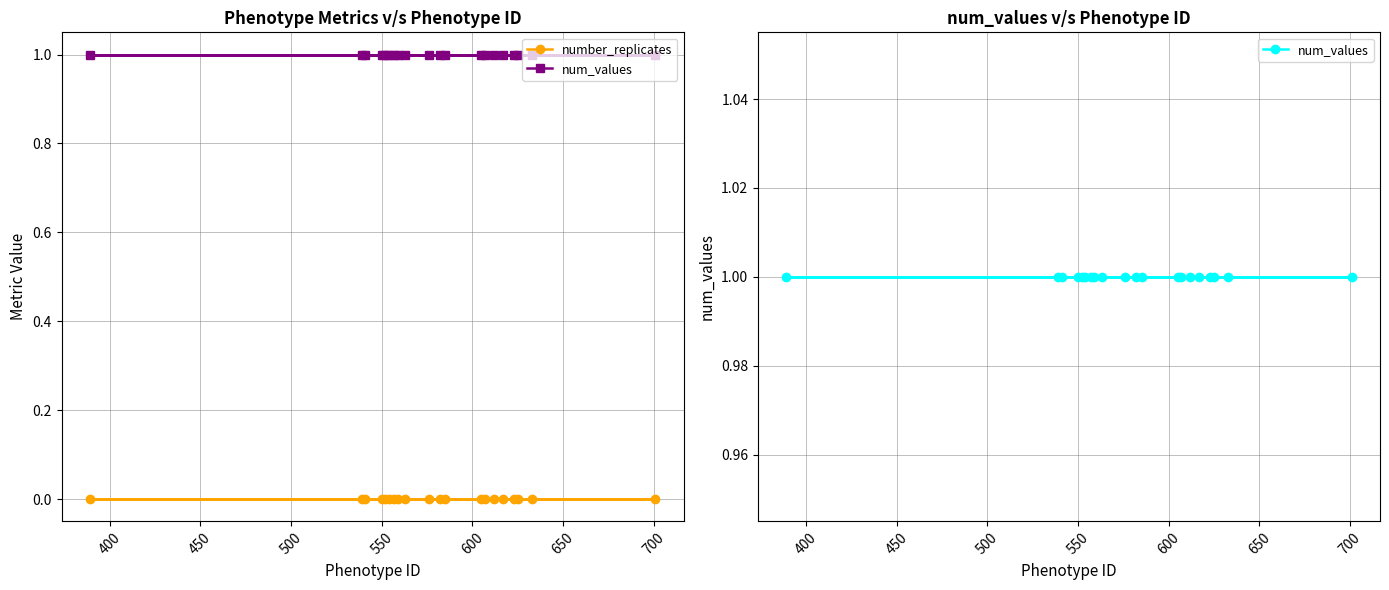

How many distinct data groups are displayed?

2